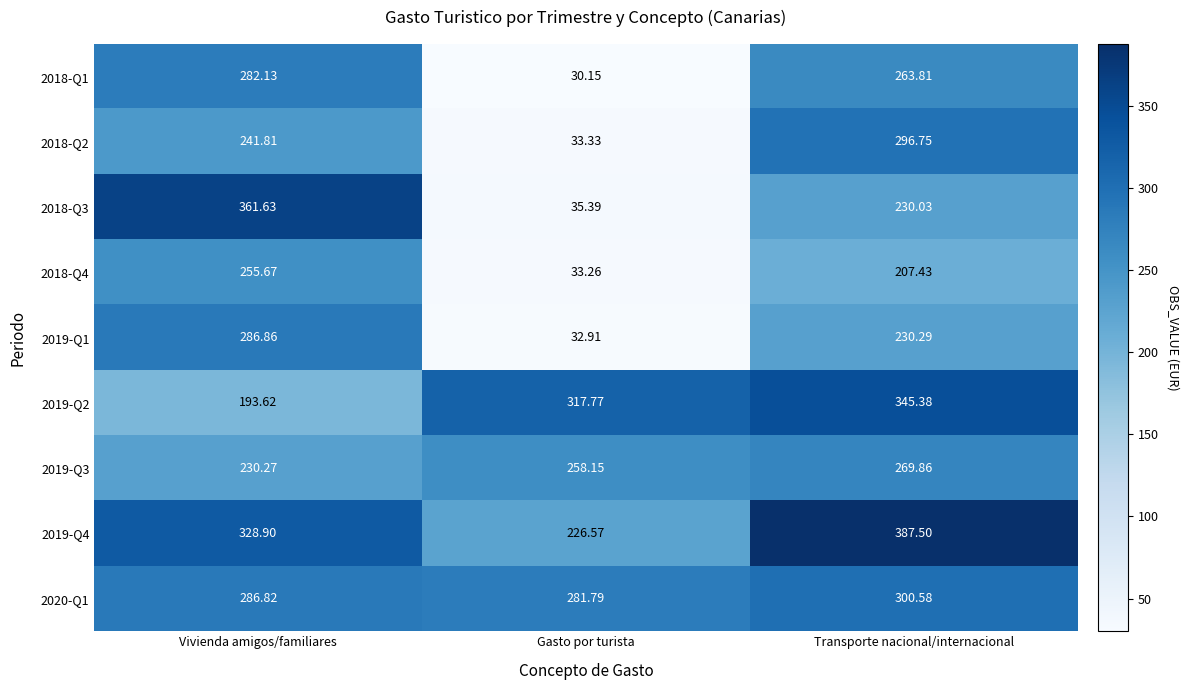

What is the spread (max minus min) of values at Transporte nacional/internacional?

180.1